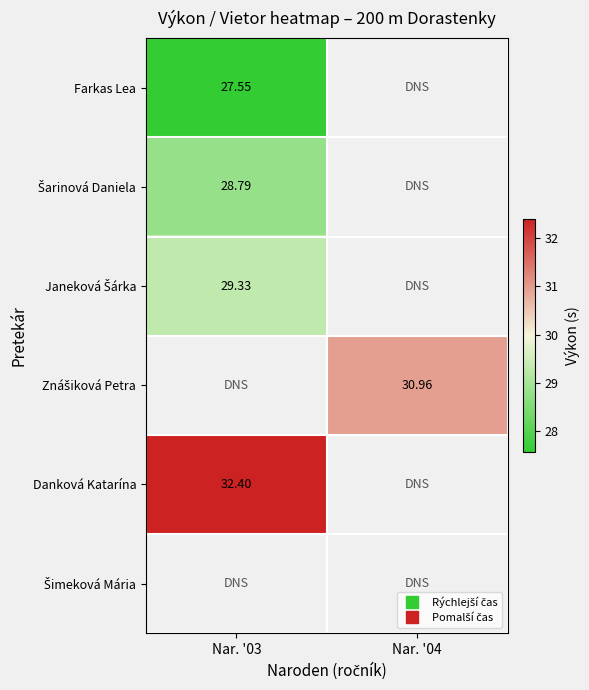

List the series in order of their peak value, lowest first.

Farkas Lea, Šarinová Daniela, Janeková Šárka, Znášiková Petra, Danková Katarína, Šimeková Mária